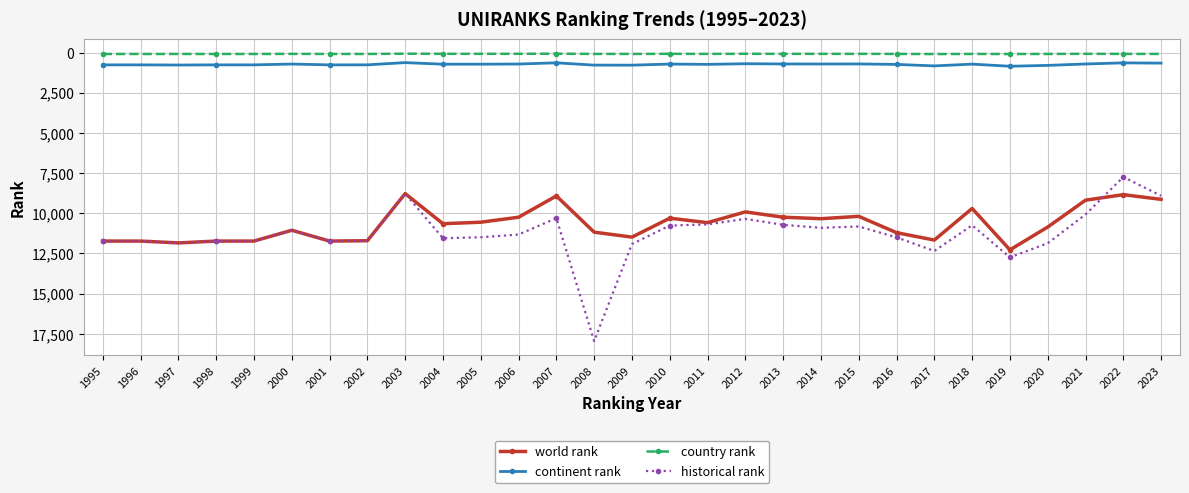

Rank the series at 2008 from lowest to highest value.

country rank, continent rank, world rank, historical rank